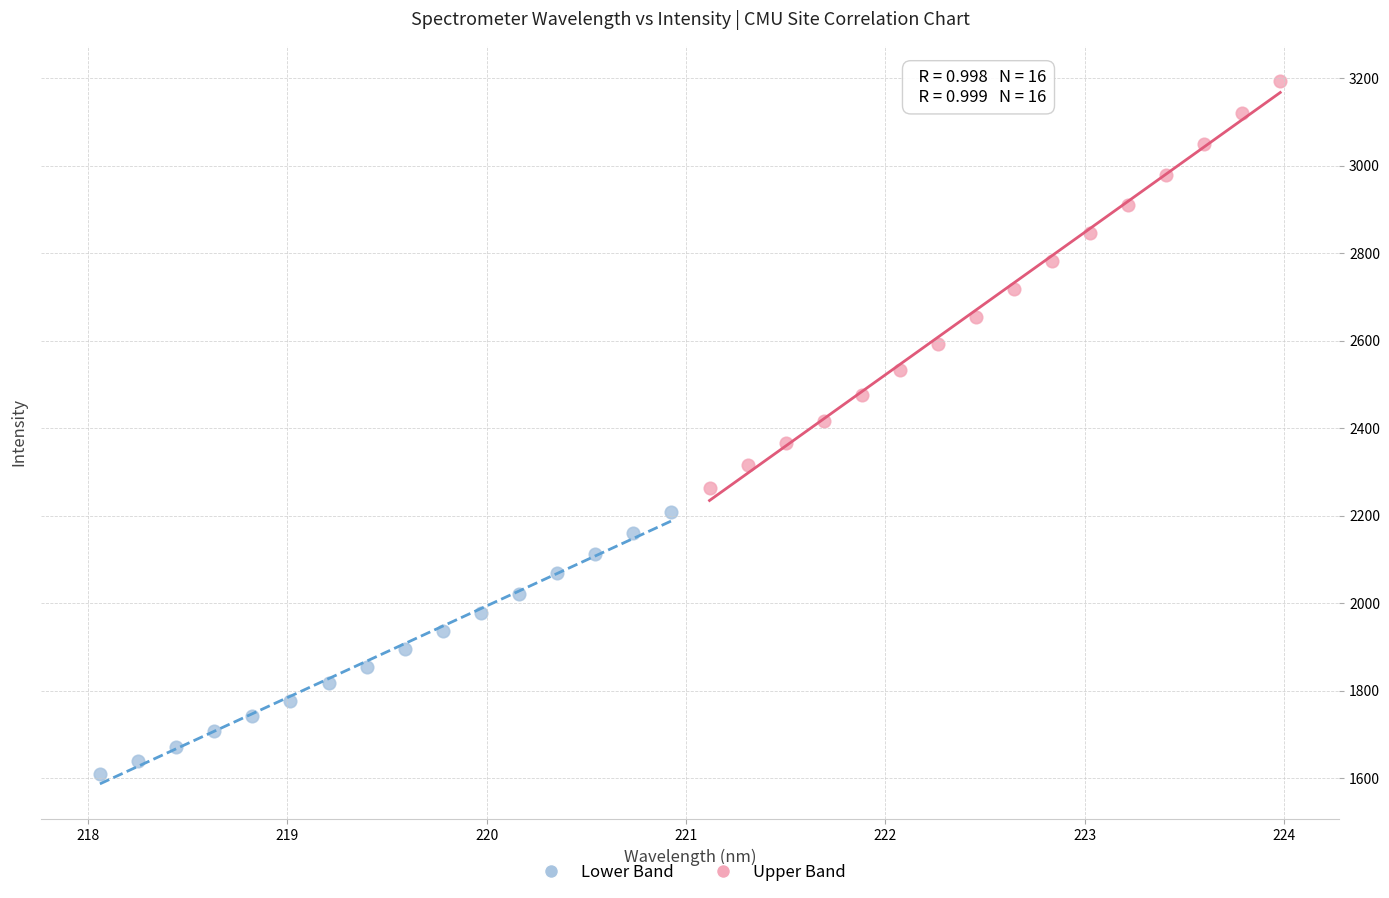

Which series has the widest spread of Y values?

Upper Band